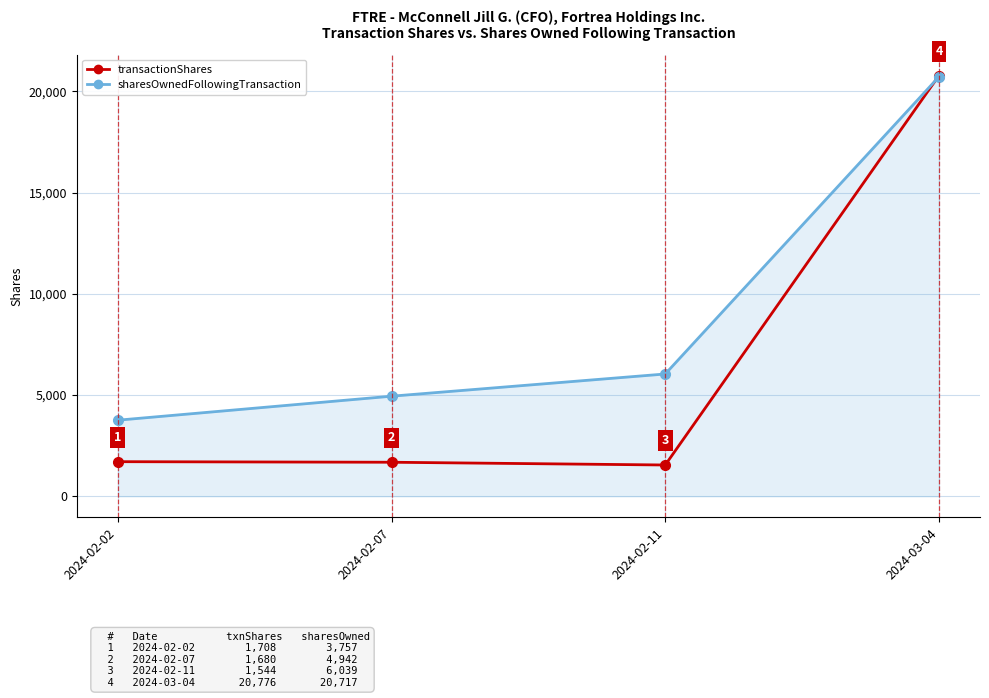

Is it true that transactionShares equals 2599 at 2024-02-11?

False